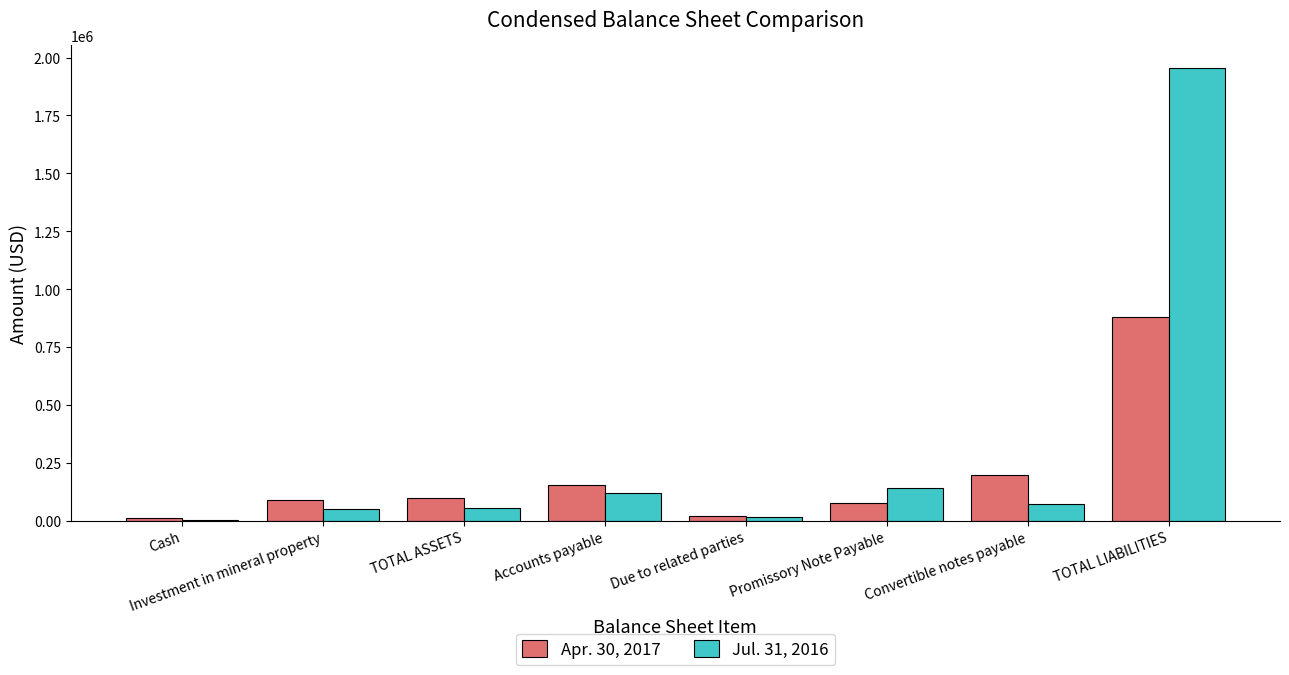

True or false: Apr. 30, 2017 has a value of 156030 at Accounts payable.

True